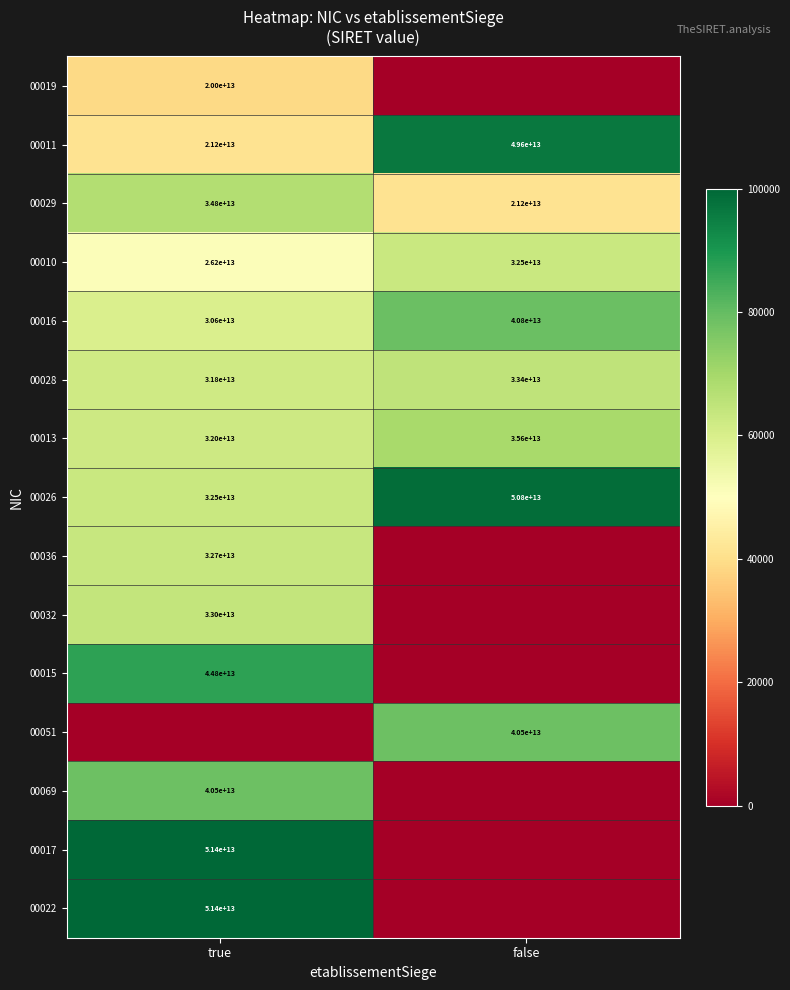

Is the value of 00013 at true greater than the value of 00011 at true?

Yes